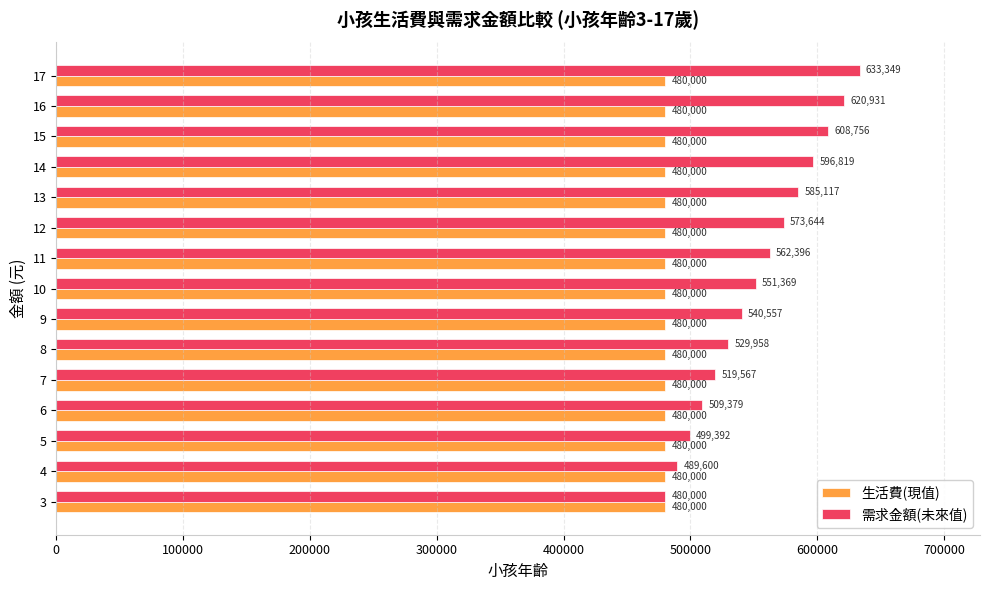

Rank the series by their average value, from lowest to highest.

生活費(現值), 需求金額(未來值)